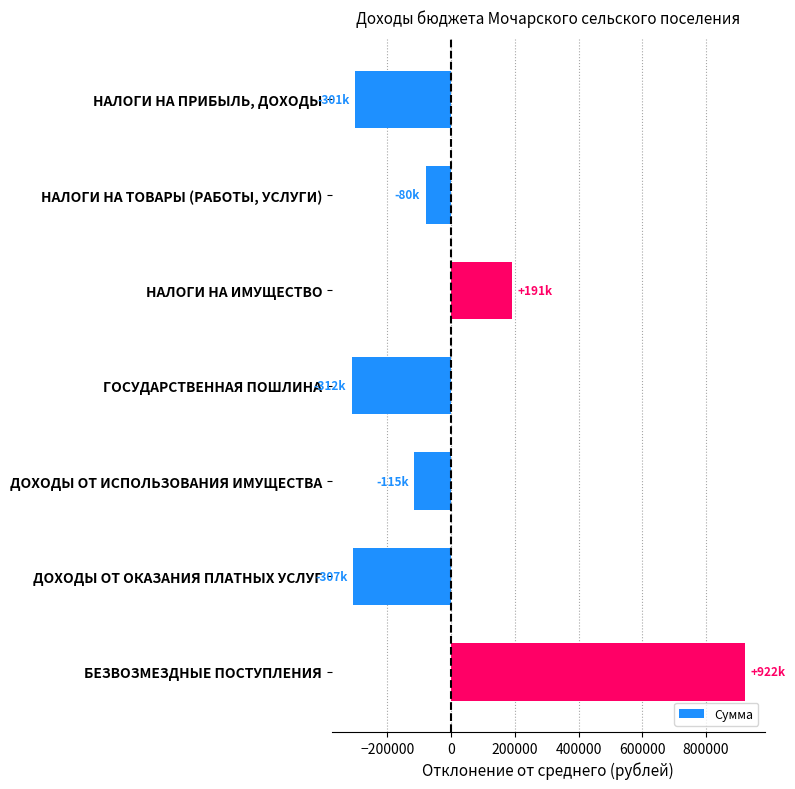

What is the greatest value displayed?

921995.9